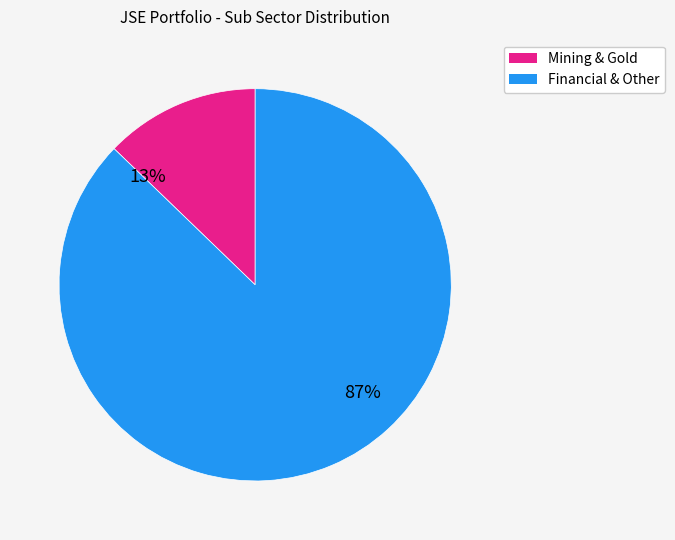

Is there any slice that represents more than half of the pie?

Yes